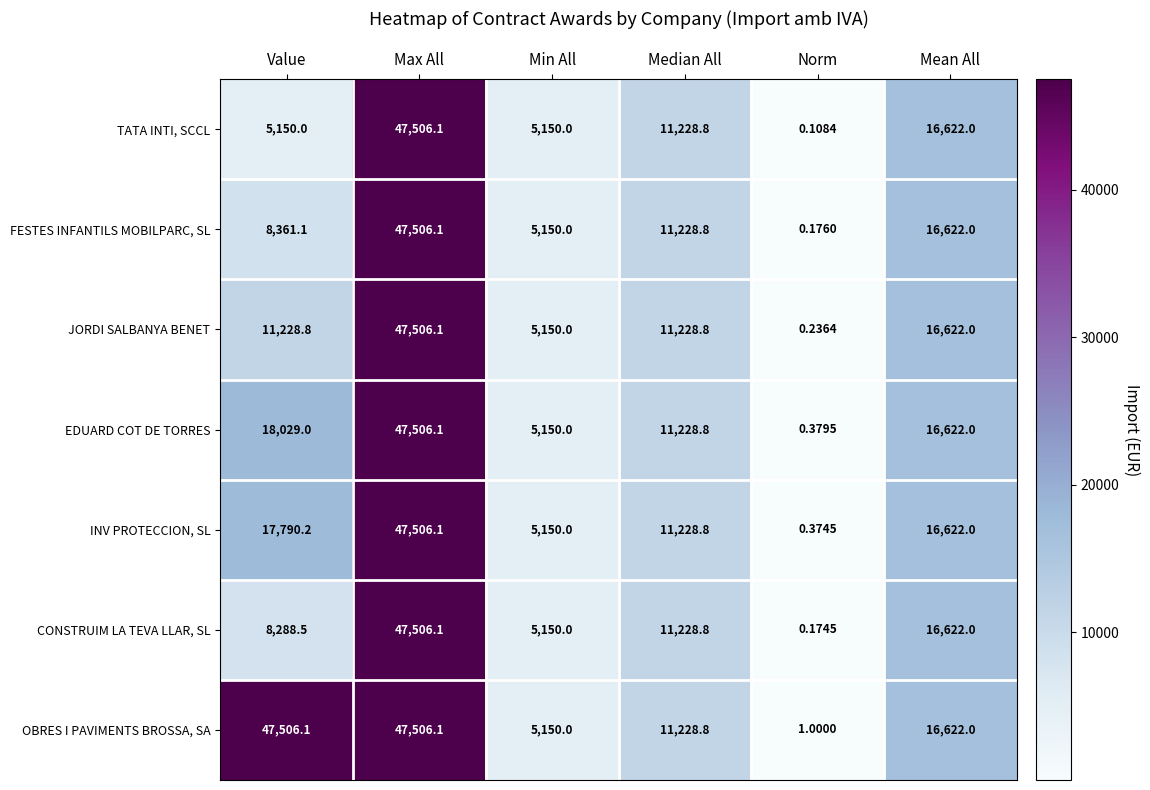

Which series has the largest total across all categories?

OBRES I PAVIMENTS BROSSA, SA